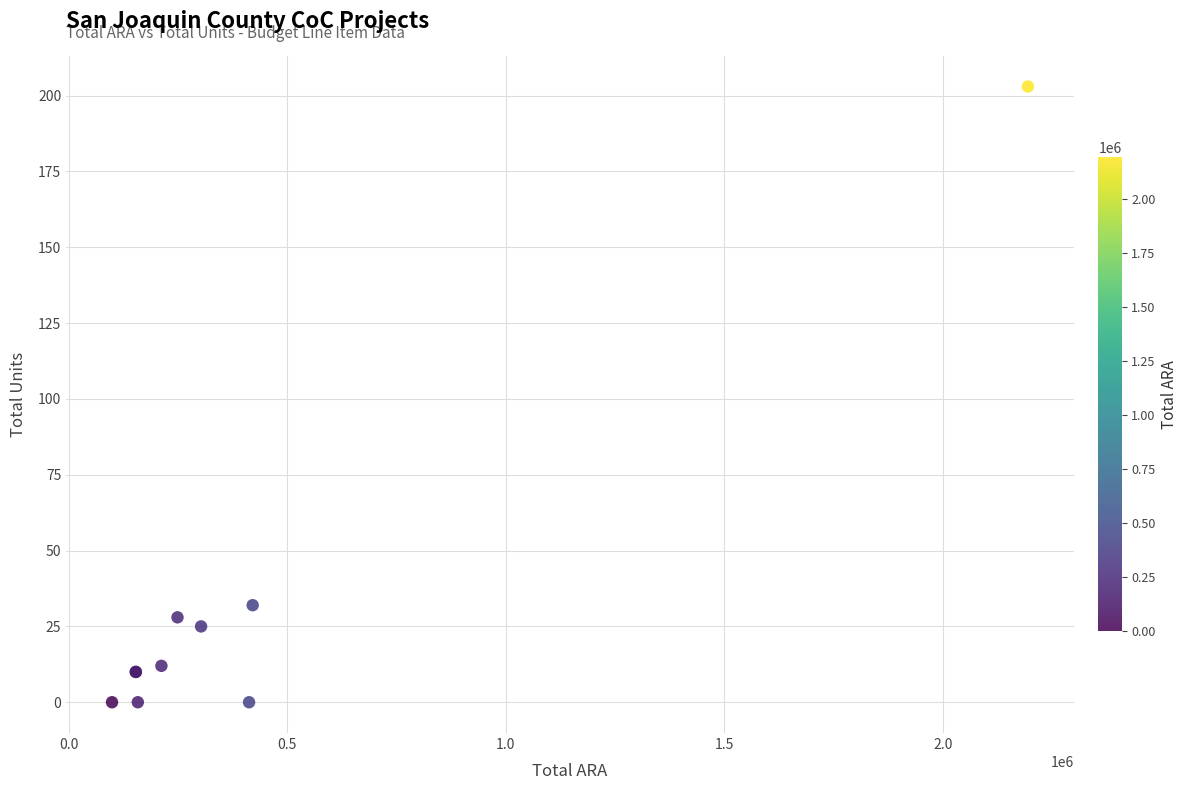

What Y value in the scatter plot is closest to 101?

32